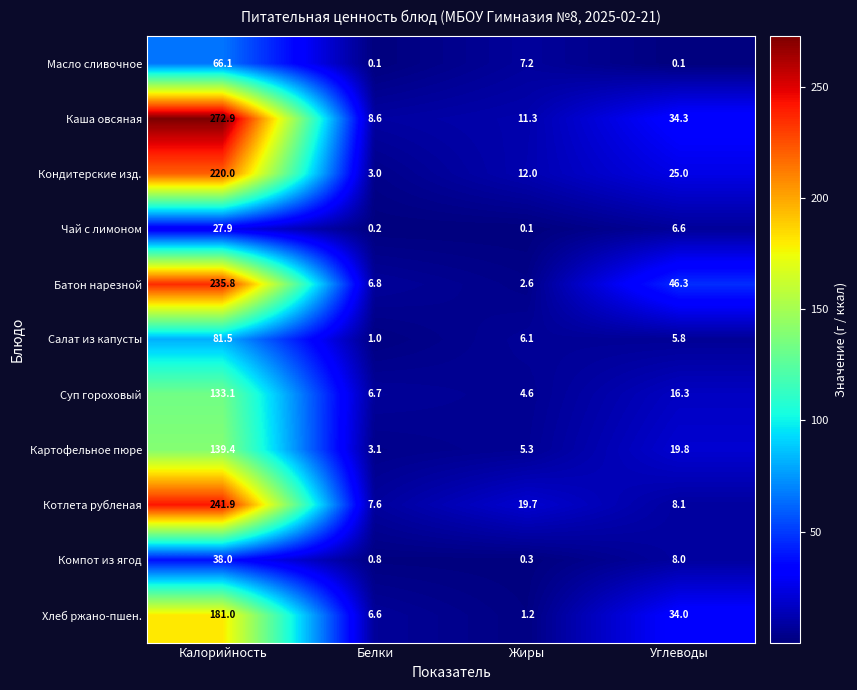

At how many categories does at least one series exceed 75?

1